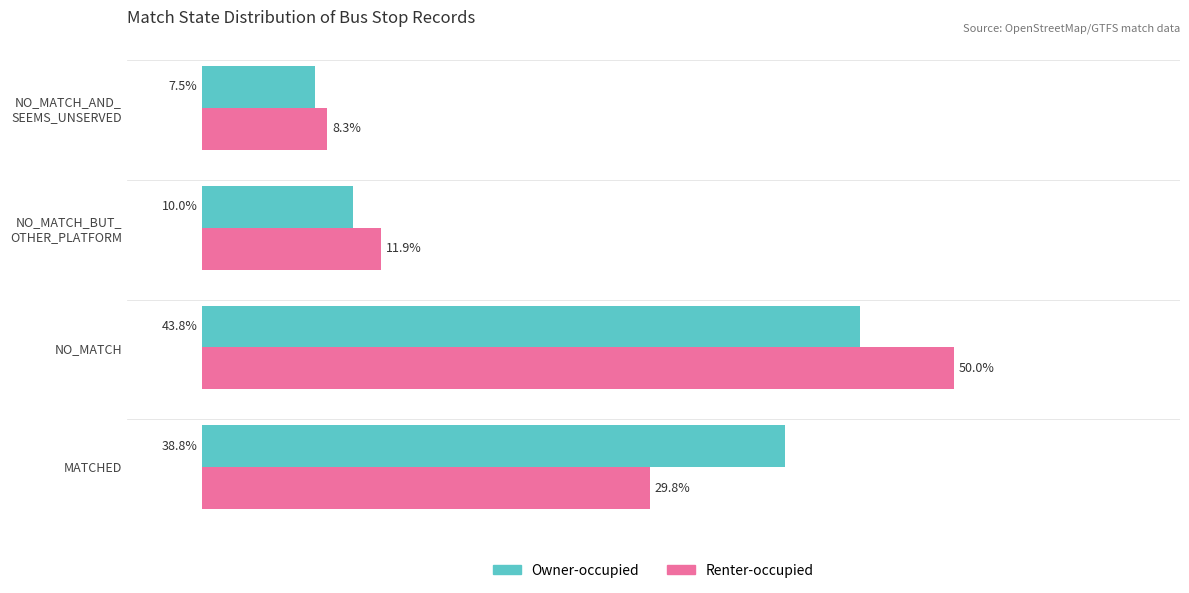

Which series has the widest spread of values?

Renter-occupied